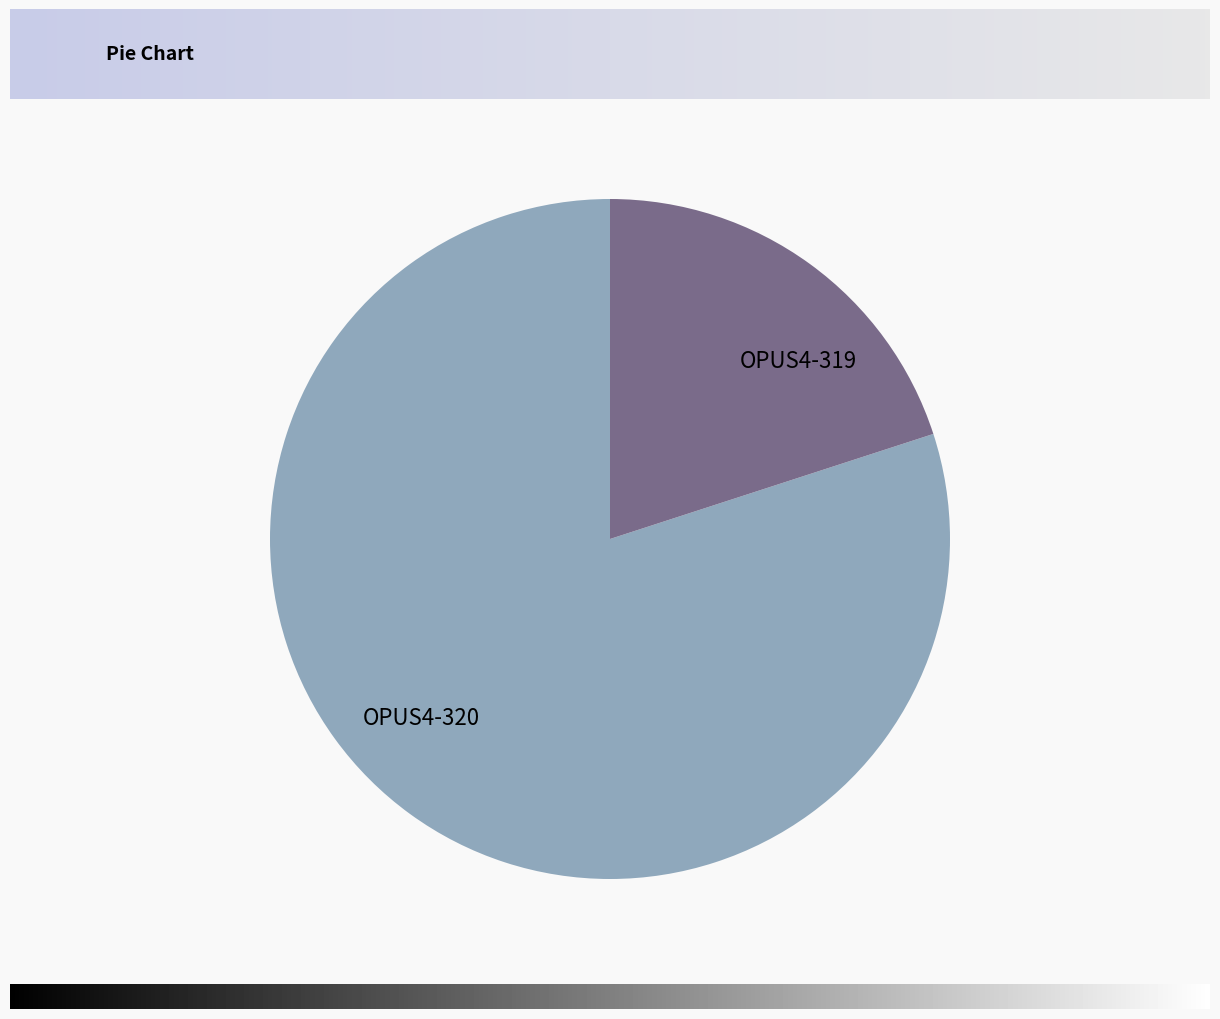

Which category has the biggest portion of the pie?

OPUS4-320